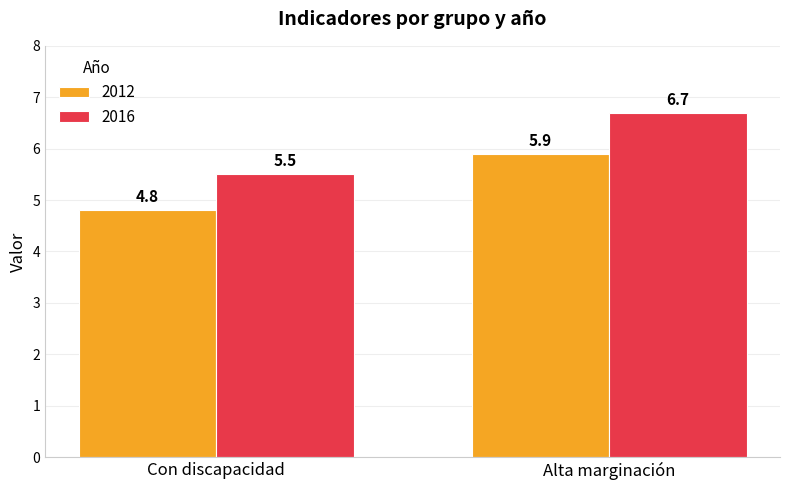

What is the value of the 2016 bar at the 1st from the left?

5.5